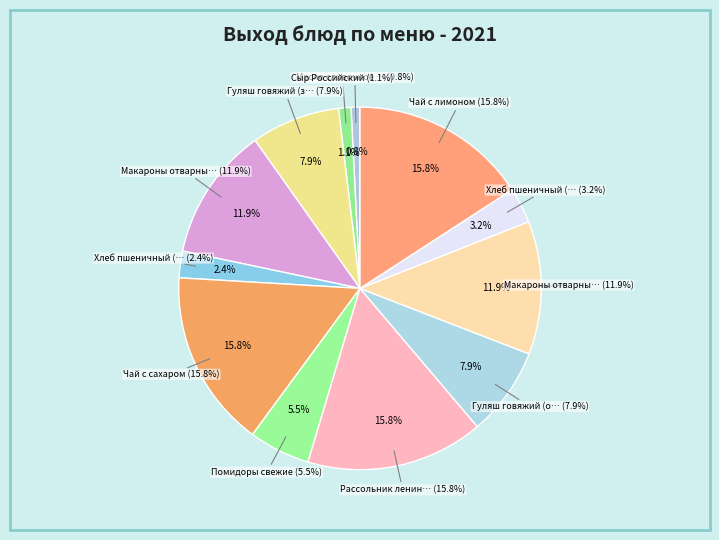

Rank the categories by value from highest to lowest.

Чай с сахаром, Рассольник ленинградский, Чай с лимоном, Макароны отварные (завтрак), Макароны отварные (обед), Гуляш говяжий (завтрак), Гуляш говяжий (обед), Помидоры свежие, Хлеб пшеничный (обед), Хлеб пшеничный (завтрак), Сыр Российский, Масло сливочное порционно